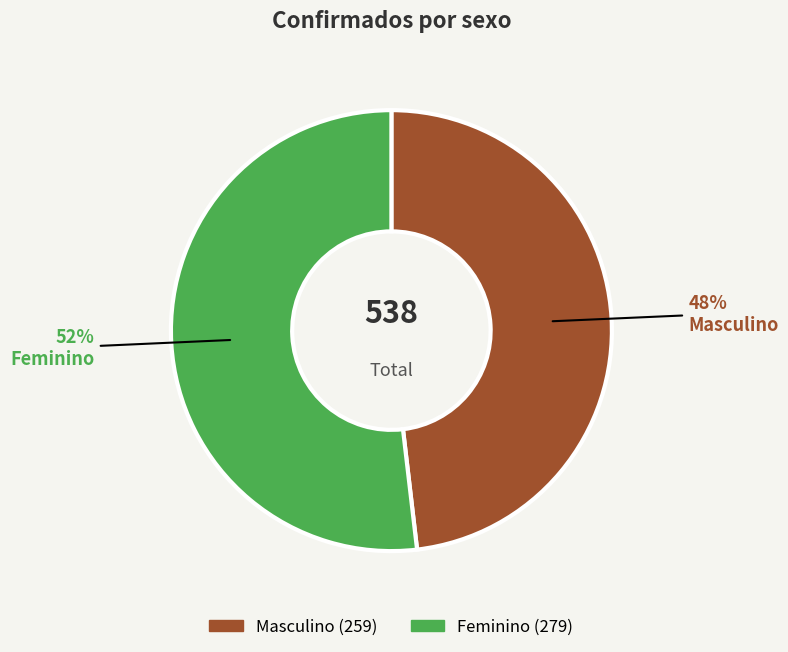

How many slices are in this pie chart?

2